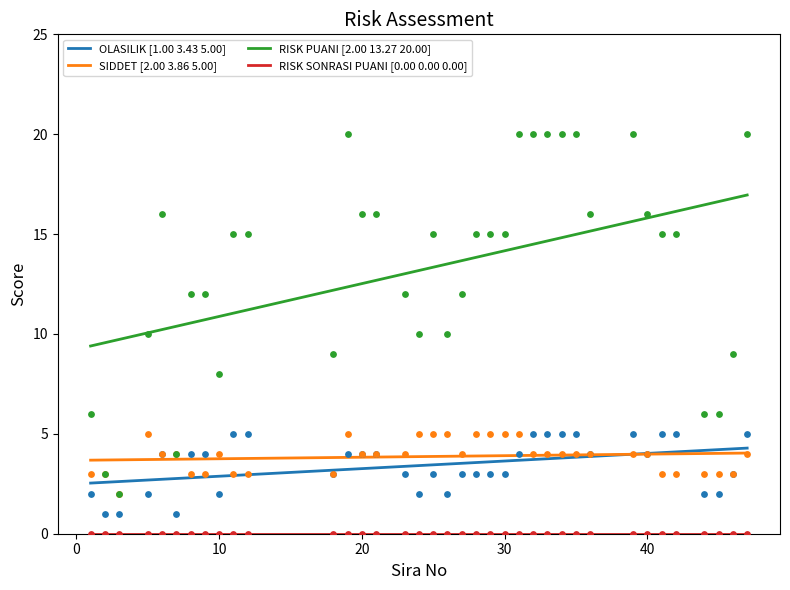

Which series has the largest total across all categories?

RISK PUANI